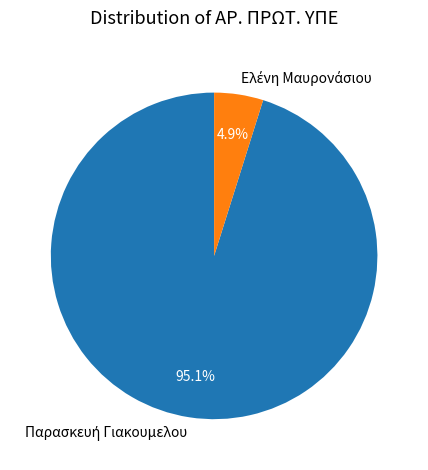

Is there any slice that represents more than half of the pie?

Yes